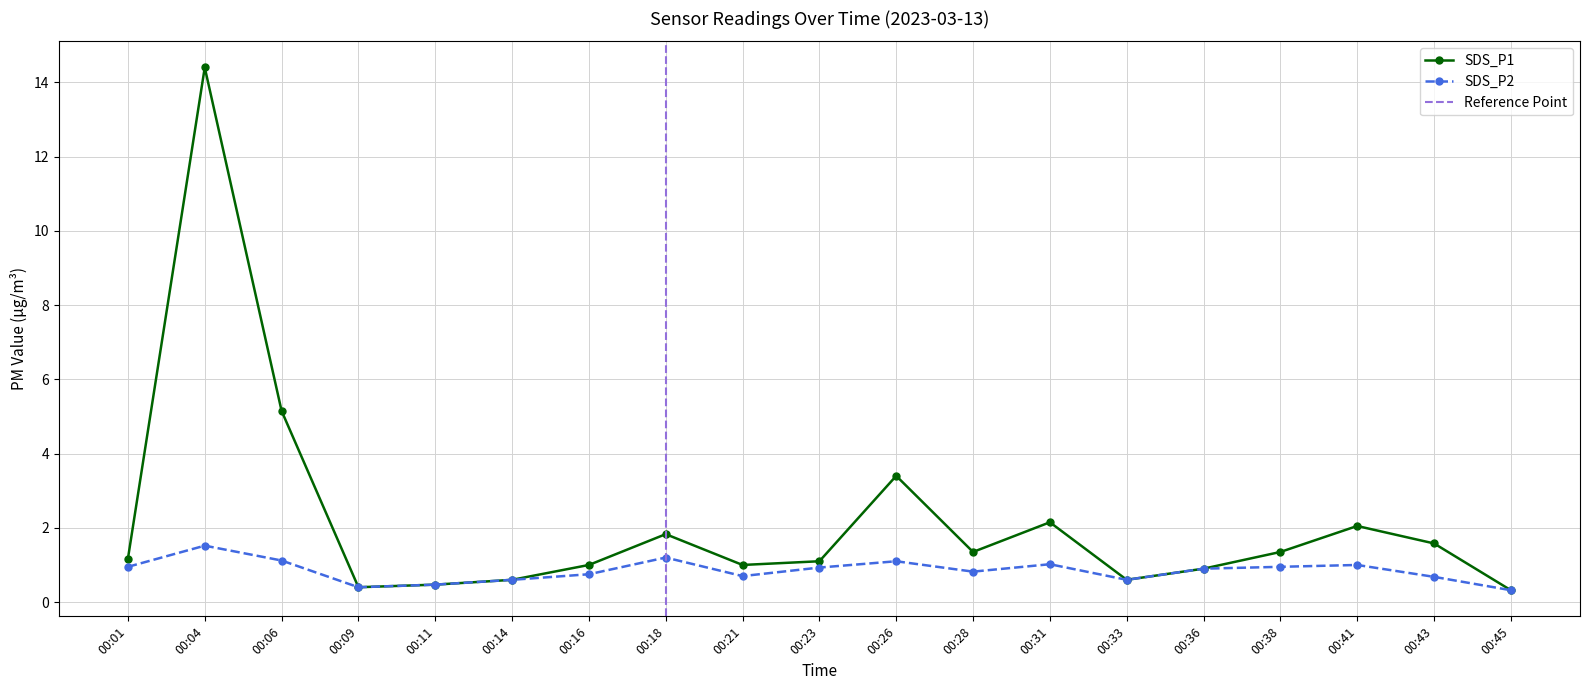

Rank the categories by SDS_P1 value from lowest to highest.

00:45, 00:09, 00:11, 00:14, 00:33, 00:36, 00:16, 00:21, 00:23, 00:01, 00:28, 00:38, 00:43, 00:18, 00:41, 00:31, 00:26, 00:06, 00:04